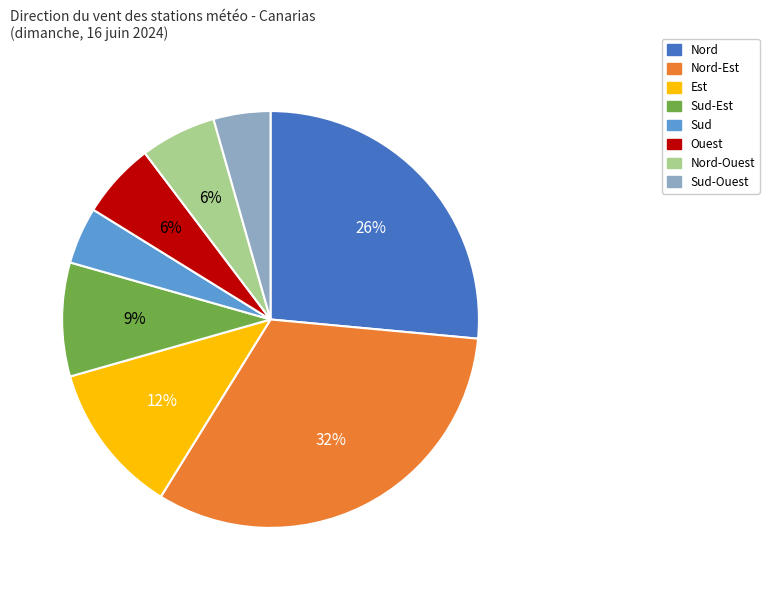

Does any single category account for the majority?

No